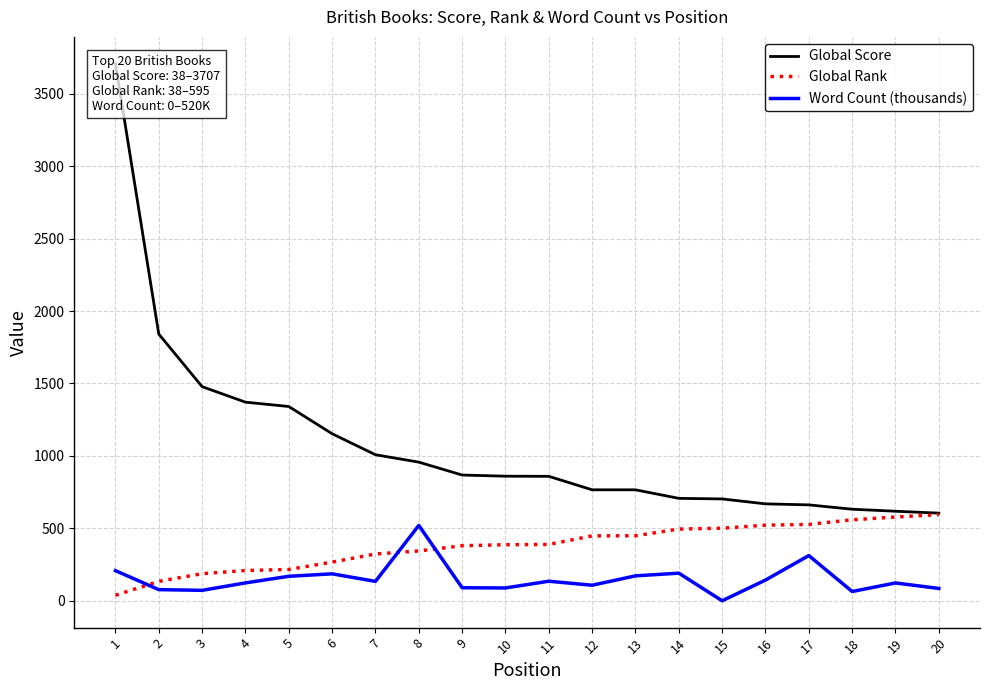

True or false: Word Count (thousands) and Global Rank intersect in this chart.

True